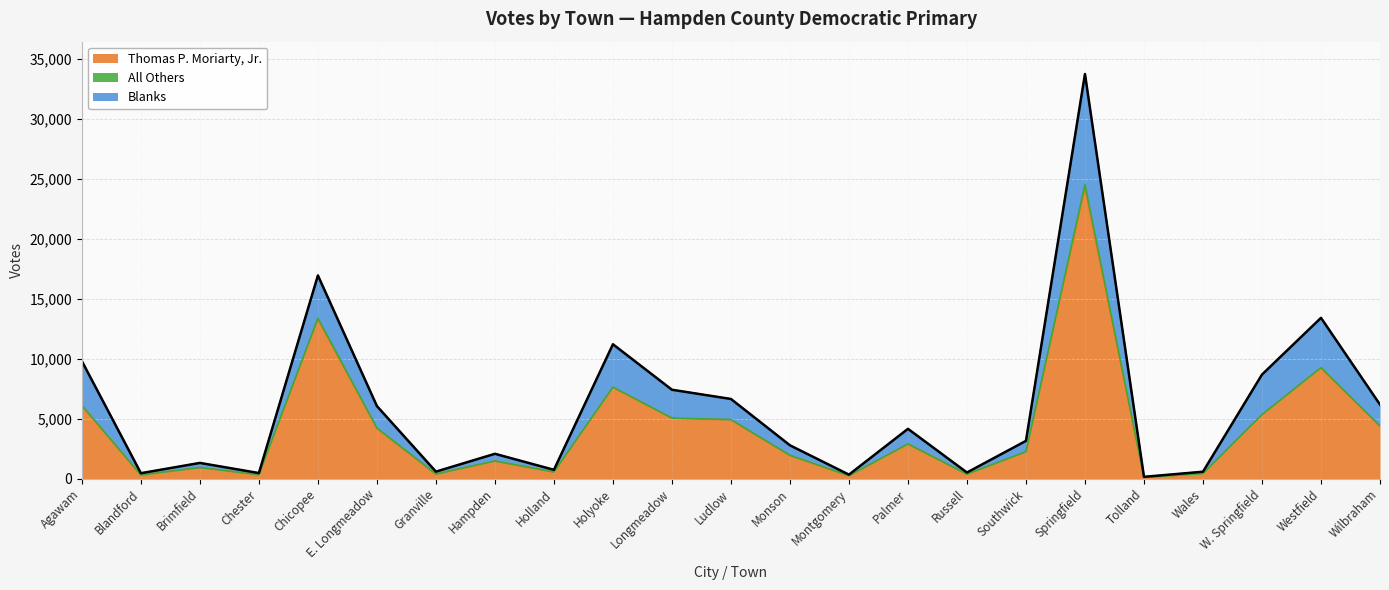

Which category has the highest value in the Thomas P. Moriarty, Jr. series?

Springfield